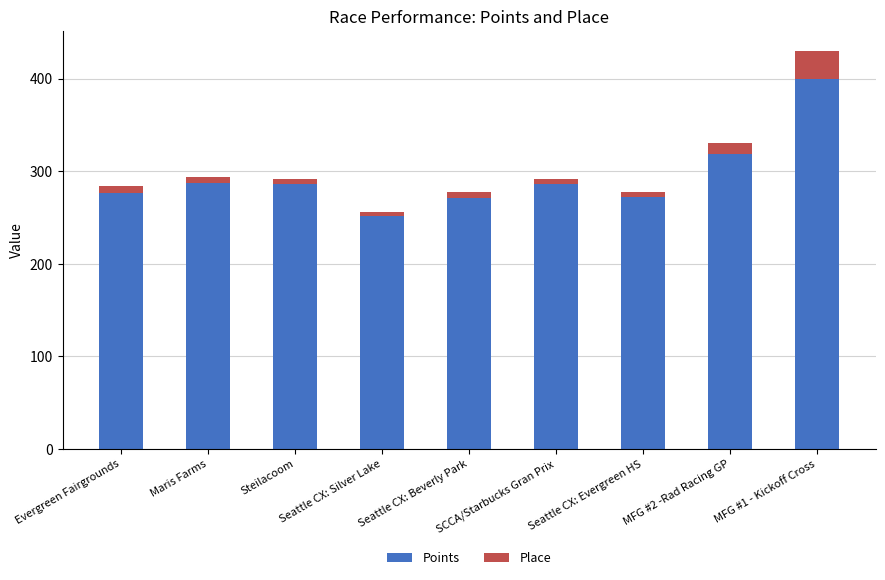

How many values in the Points series are below 285?

4